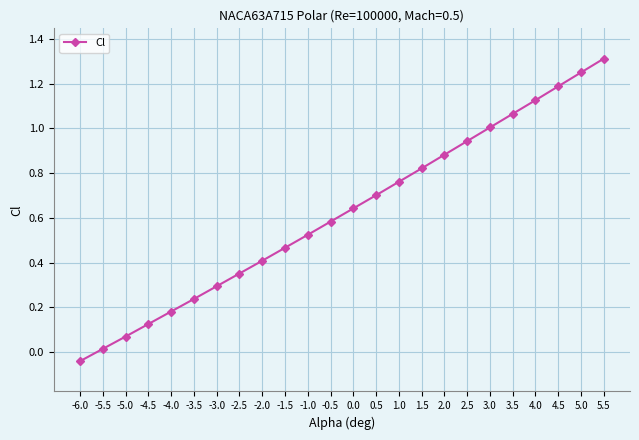

What is the label of the 19th point from the right?

-3.5